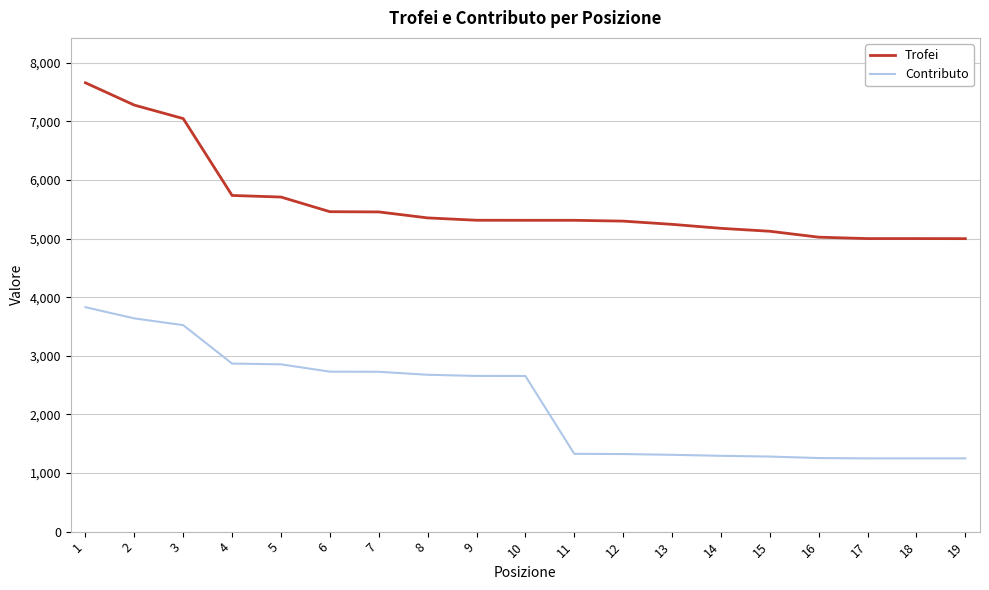

Is it true that Trofei equals 7279 at 2?

True